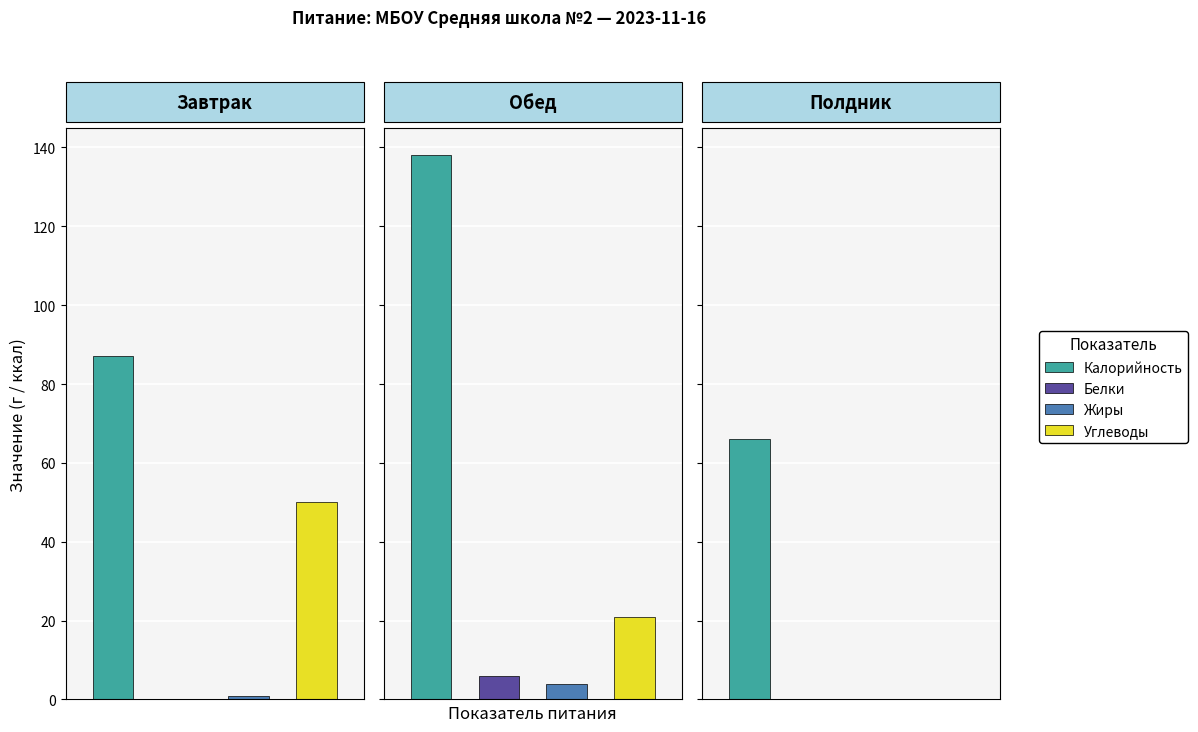

Between Завтрак and Обед, which series saw the biggest shift?

Калорийность